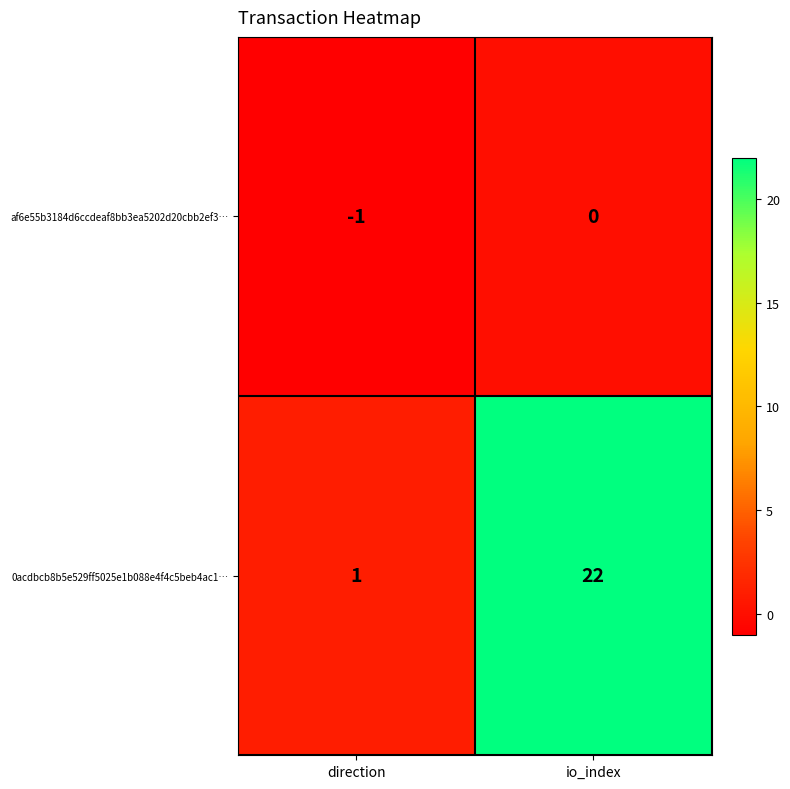

True or false: 0acdbcb8b5e529ff5025e1b088e4f4c5beb4ac1… has a value of 1 at direction.

True